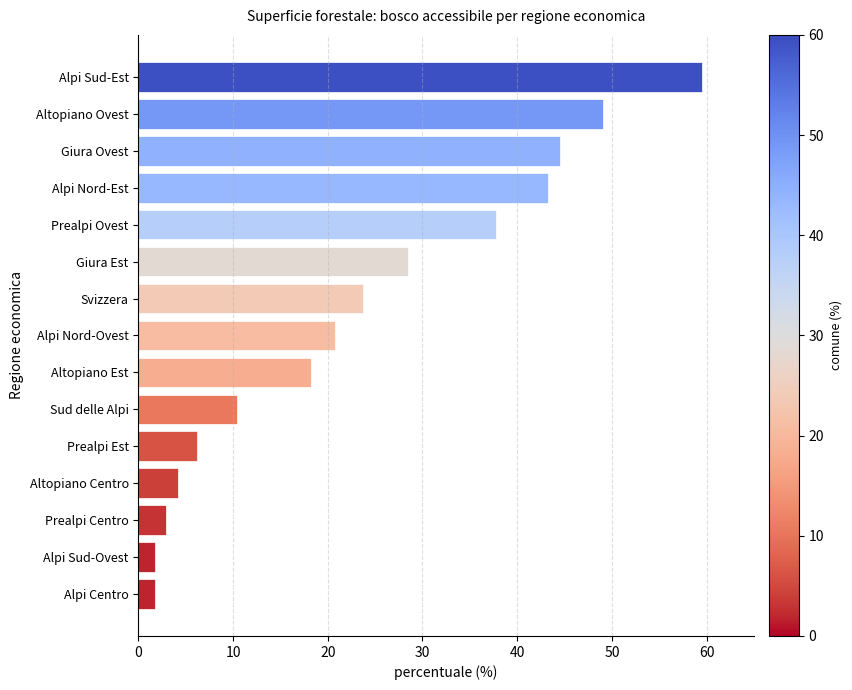

What is the approximate value at Altopiano Est?

18.2